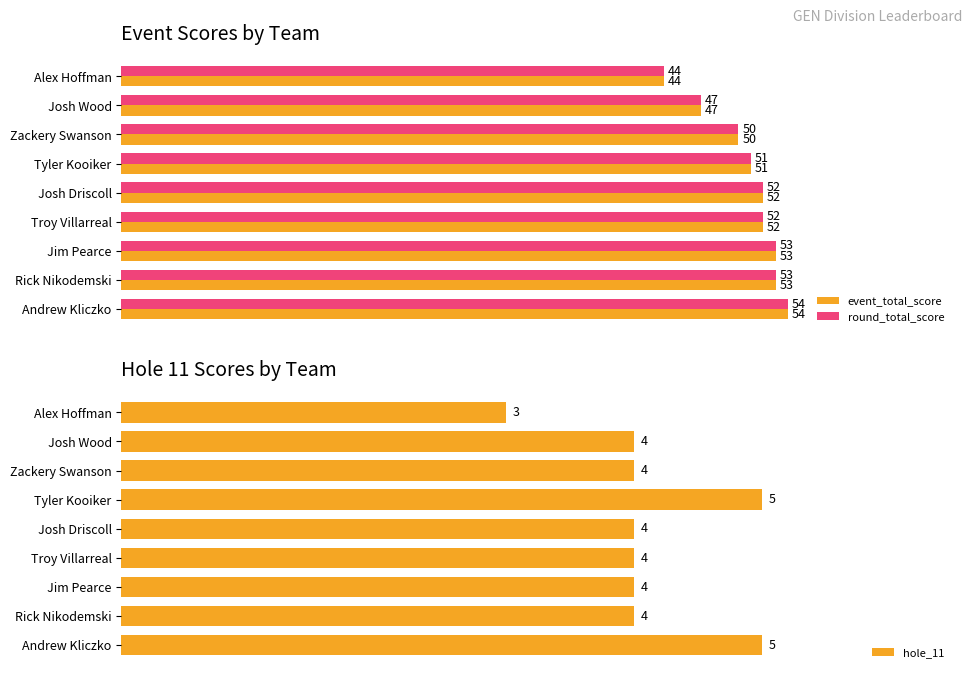

At which label does round_total_score reach its peak?

Andrew Kliczko